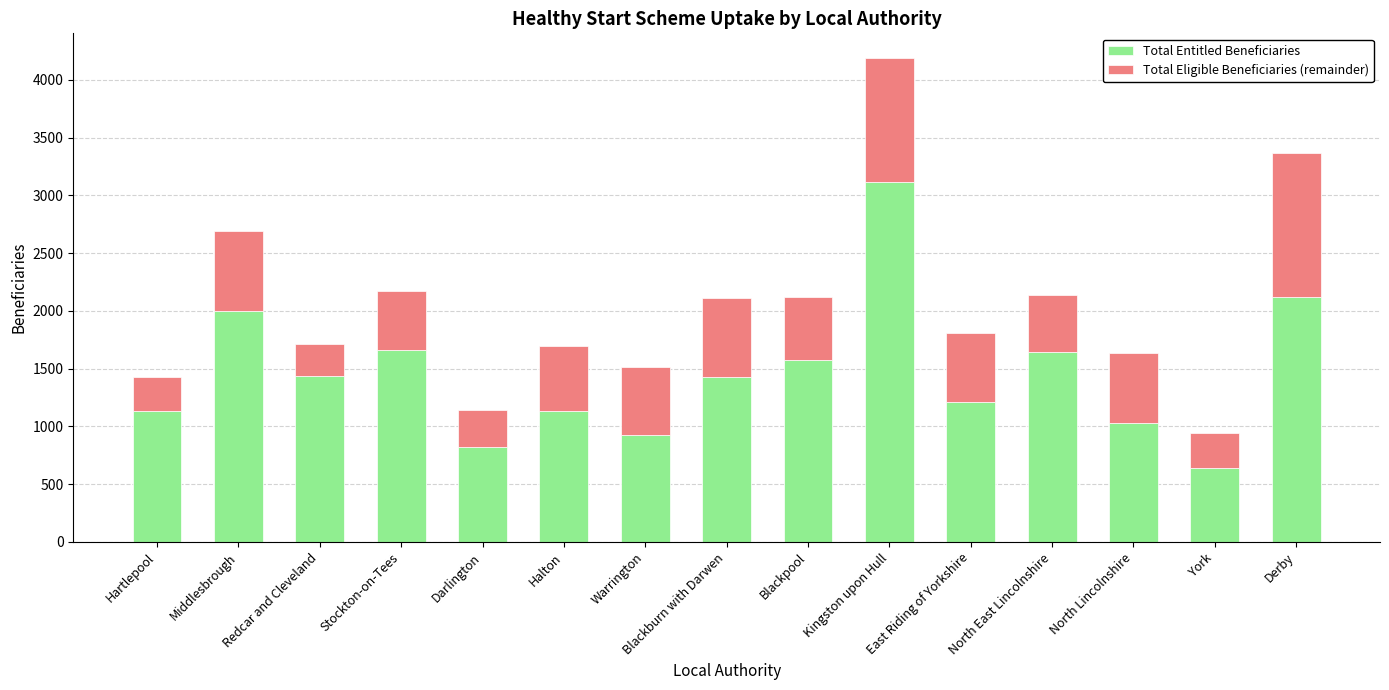

Is it true that Total Entitled Beneficiaries equals 1661 at Stockton-on-Tees?

True